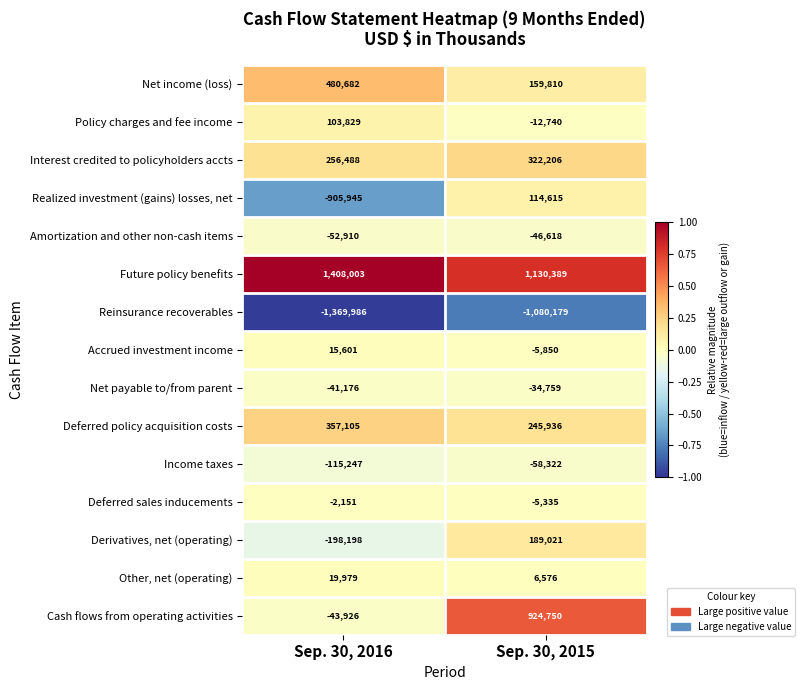

Between Sep. 30, 2016 and Sep. 30, 2015, which series saw the biggest shift?

Realized investment (gains) losses, net